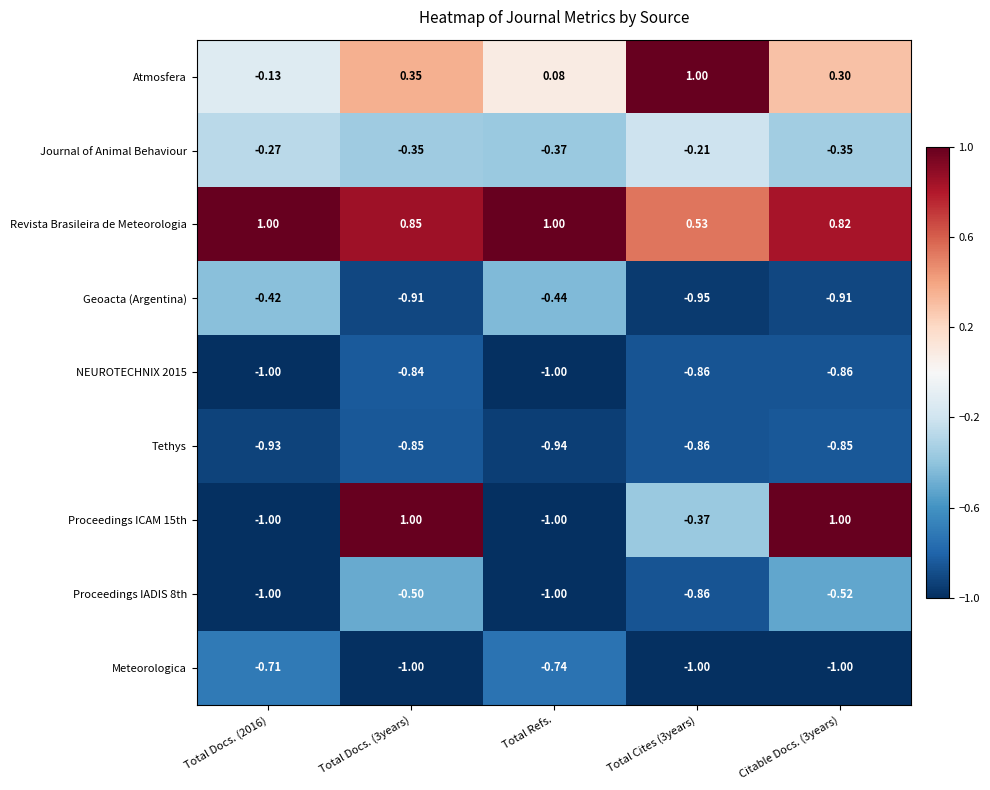

At which label does Journal of Animal Behaviour reach its minimum?

Total Refs.